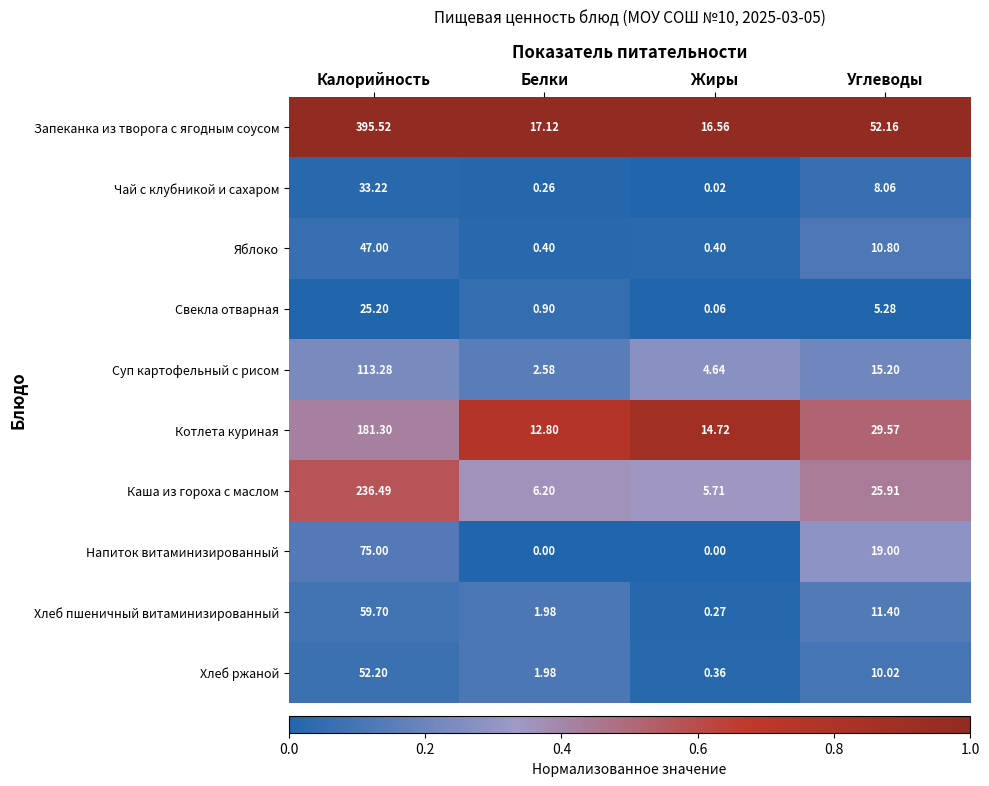

Rank the series at Углеводы from highest to lowest value.

Запеканка из творога с ягодным соусом, Котлета куриная, Каша из гороха с маслом, Напиток витаминизированный, Суп картофельный с рисом, Хлеб пшеничный витаминизированный, Яблоко, Хлеб ржаной, Чай с клубникой и сахаром, Свекла отварная